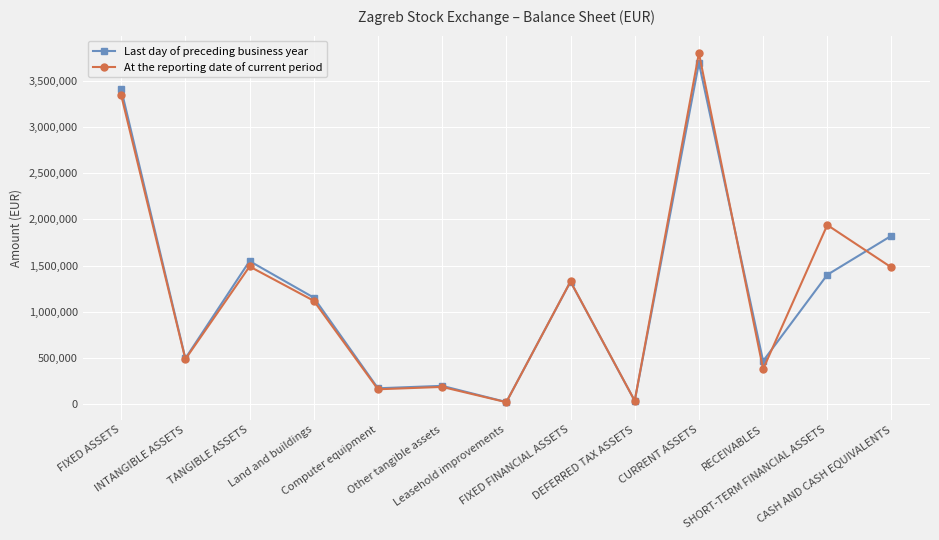

At which label does Last day of preceding business year reach its peak?

CURRENT ASSETS